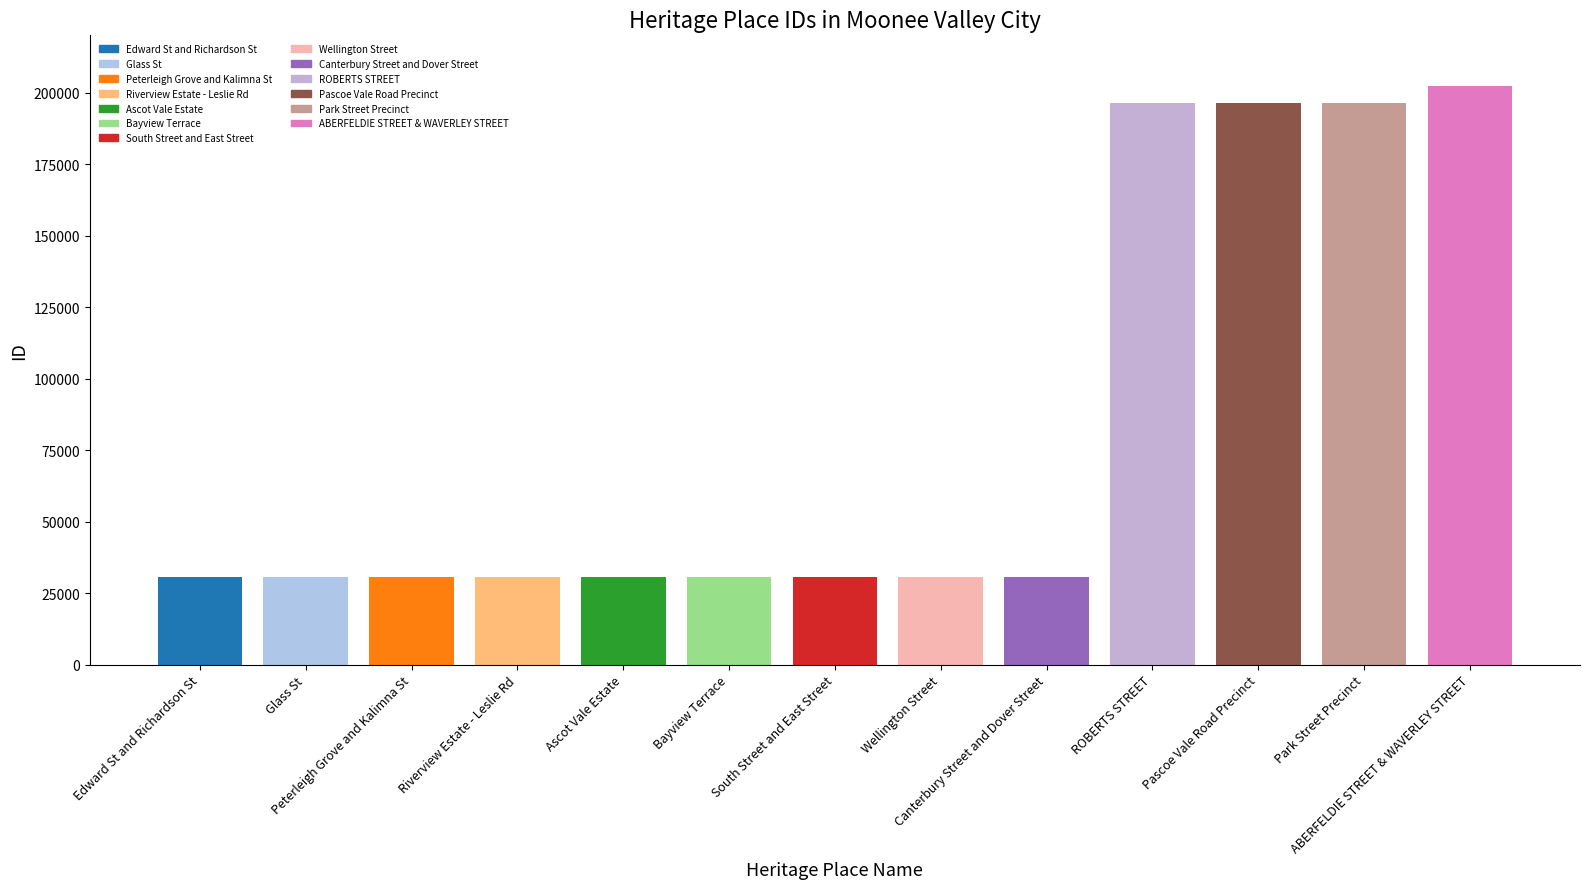

What is the change in value from Ascot Vale Estate to South Street and East Street?

+5